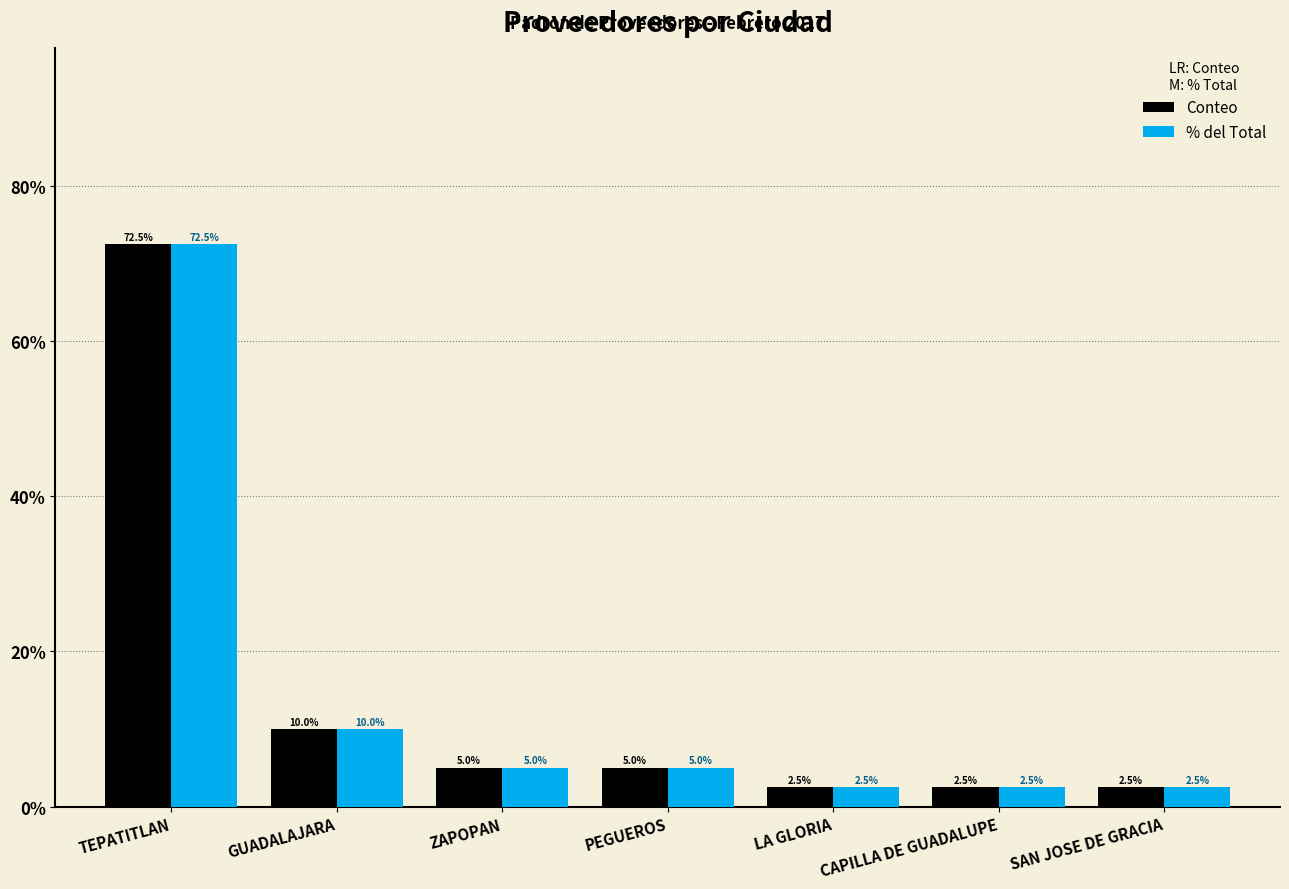

Is the value of Conteo at TEPATITLAN greater than the value of % del Total at LA GLORIA?

Yes